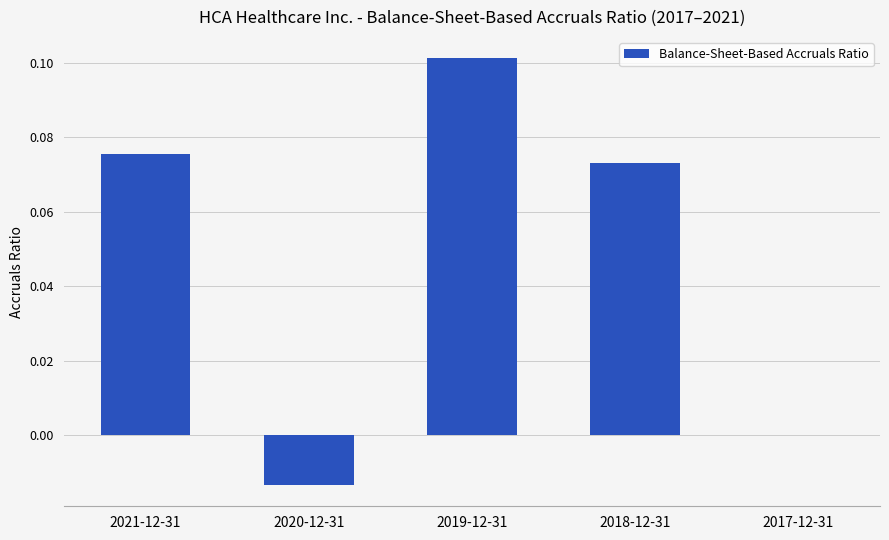

How many values are between 0 and 1?

4